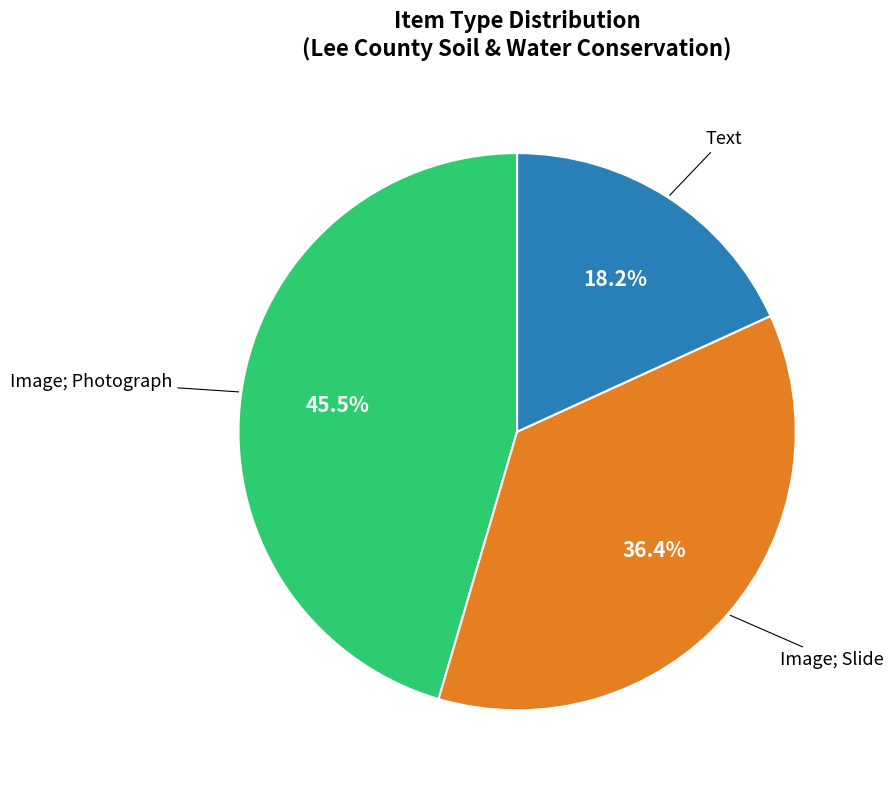

Is there a majority slice in this chart?

No